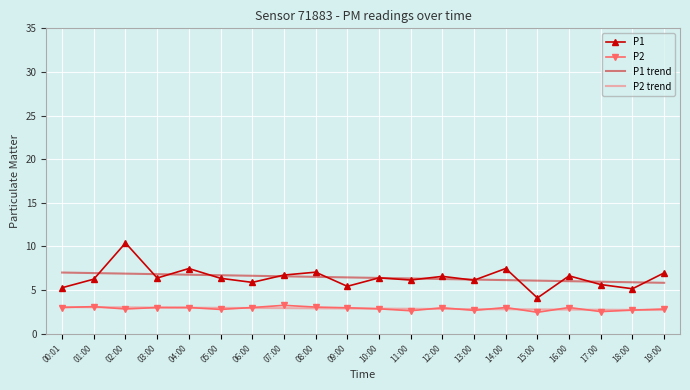

What is the total value across all series at 04:00?

20.2